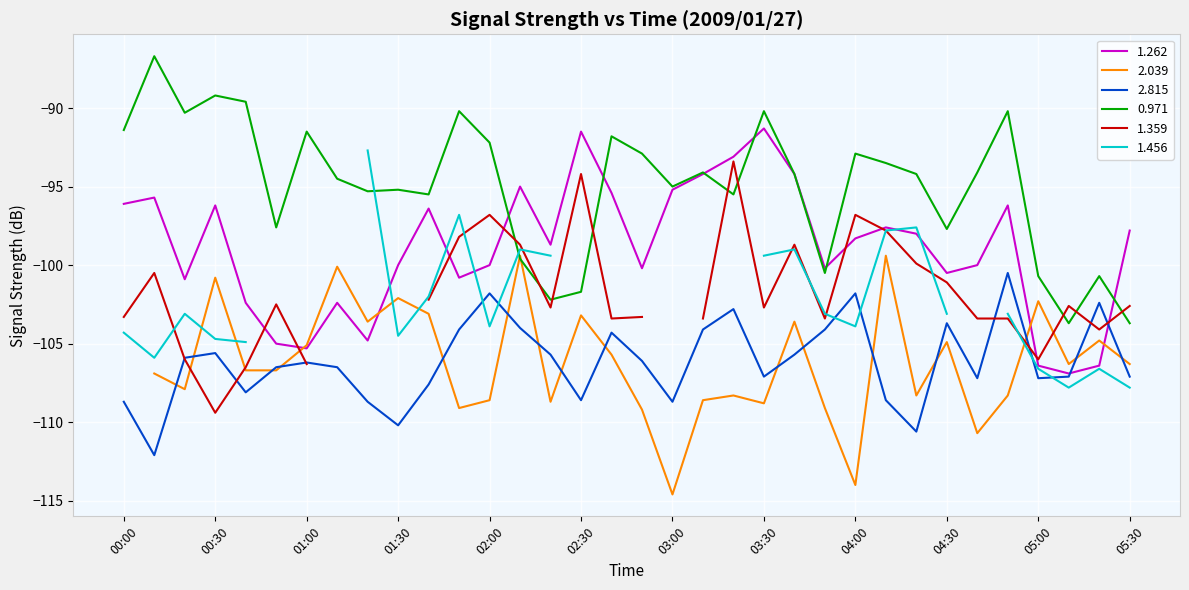

What is the highest value of the 2.815 series?

-100.5